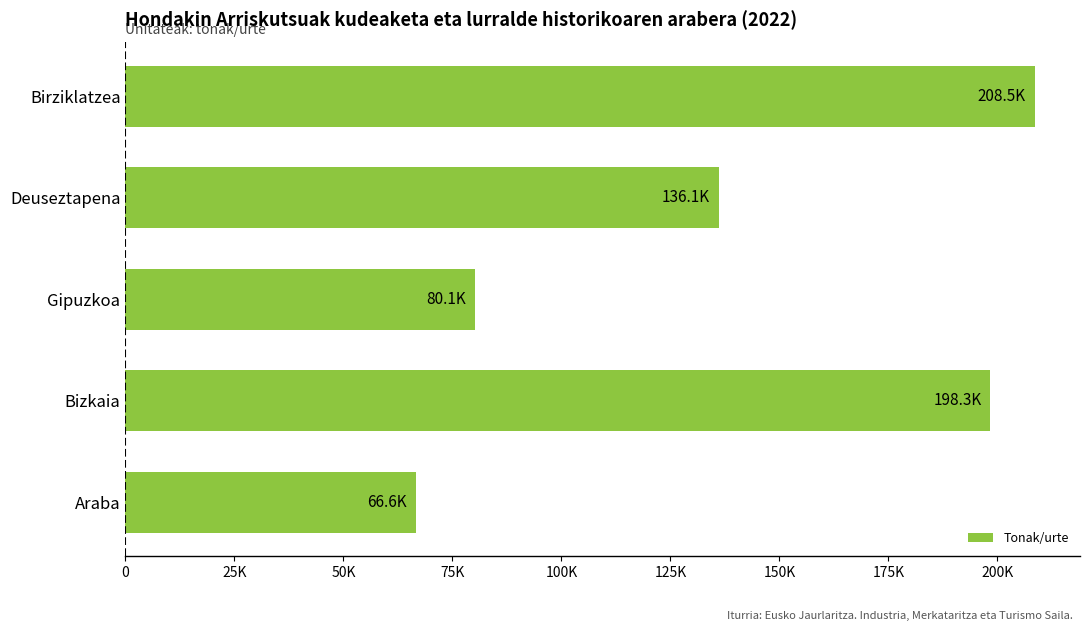

Which label corresponds to the largest value in the chart?

Birziklatzea